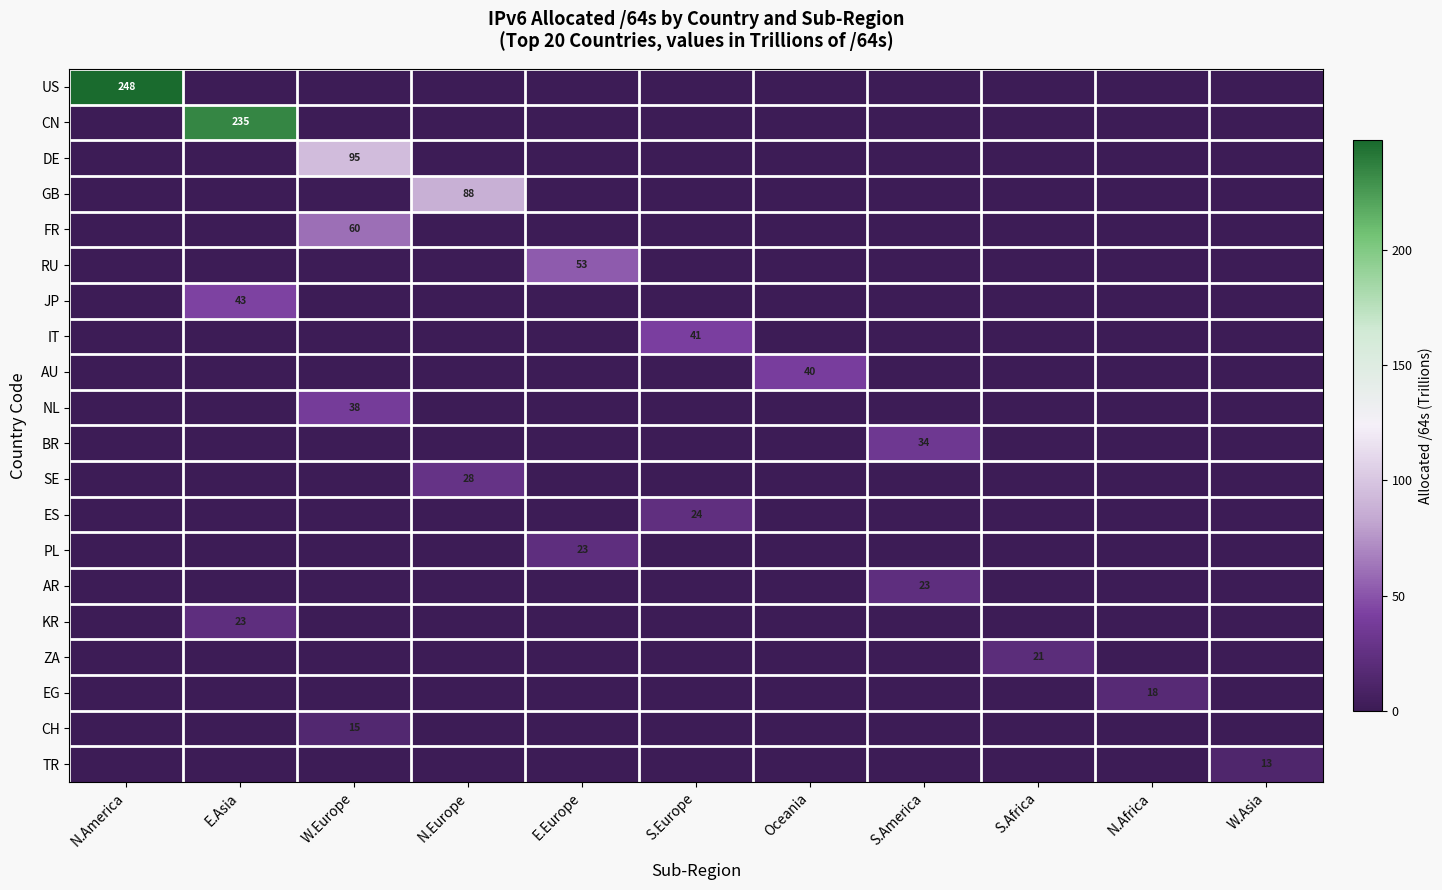

At how many categories does at least one series exceed 91?

3